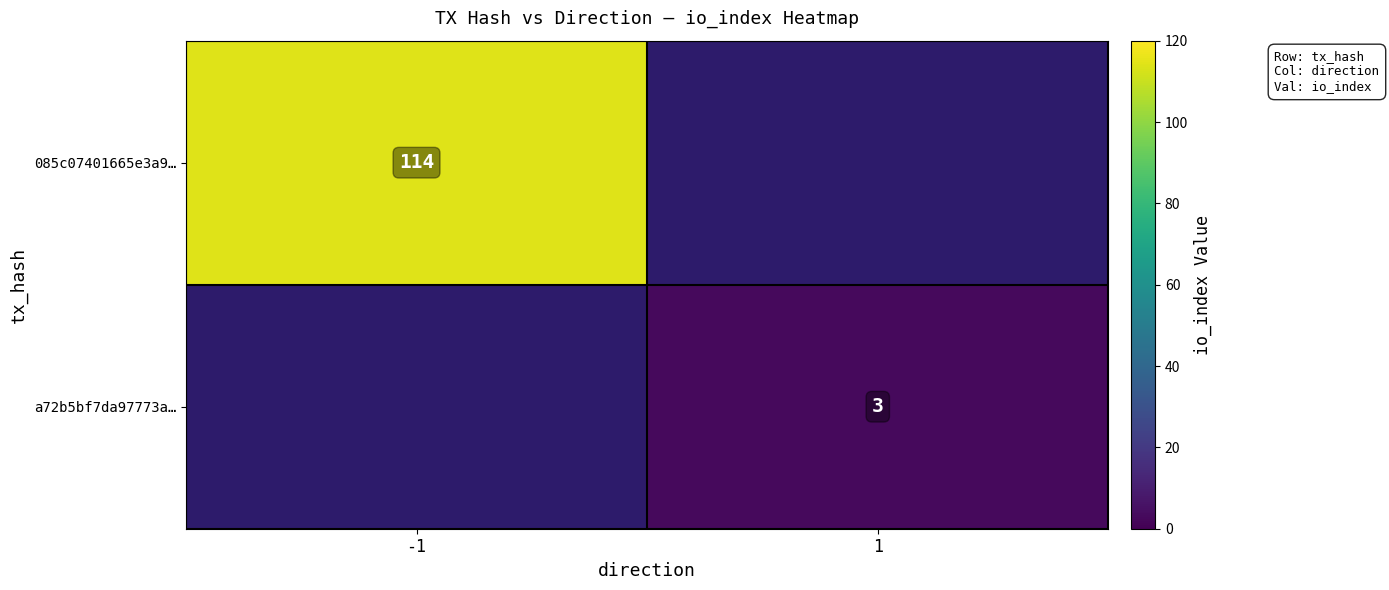

True or false: 085c07401665e3a9… has a value of 114 at -1.

True